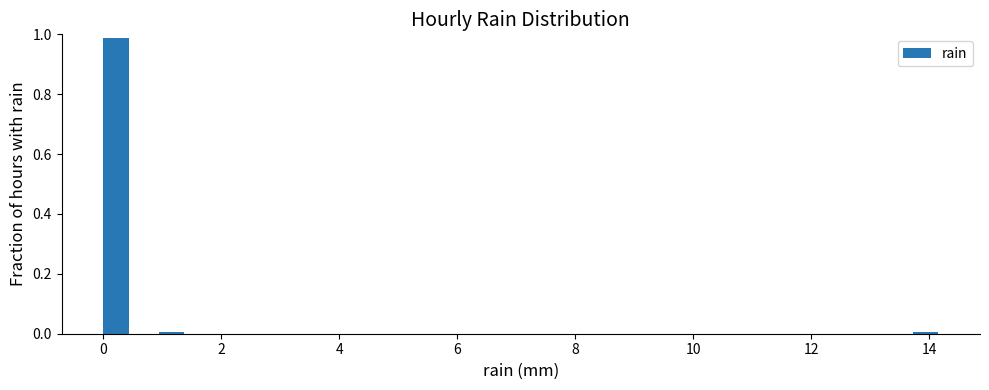

Read against the x-axis, roughly where is the centre of the tallest bar?

0.2